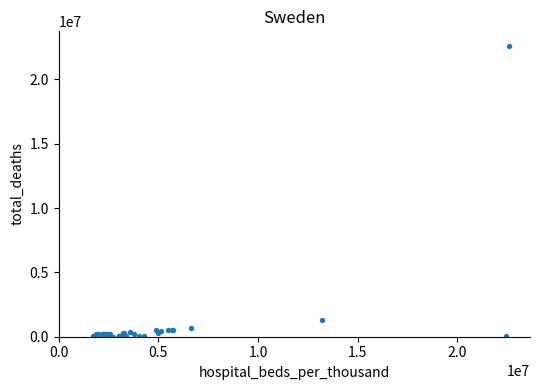

What Y value in the scatter plot is closest to 11309898?

1305581